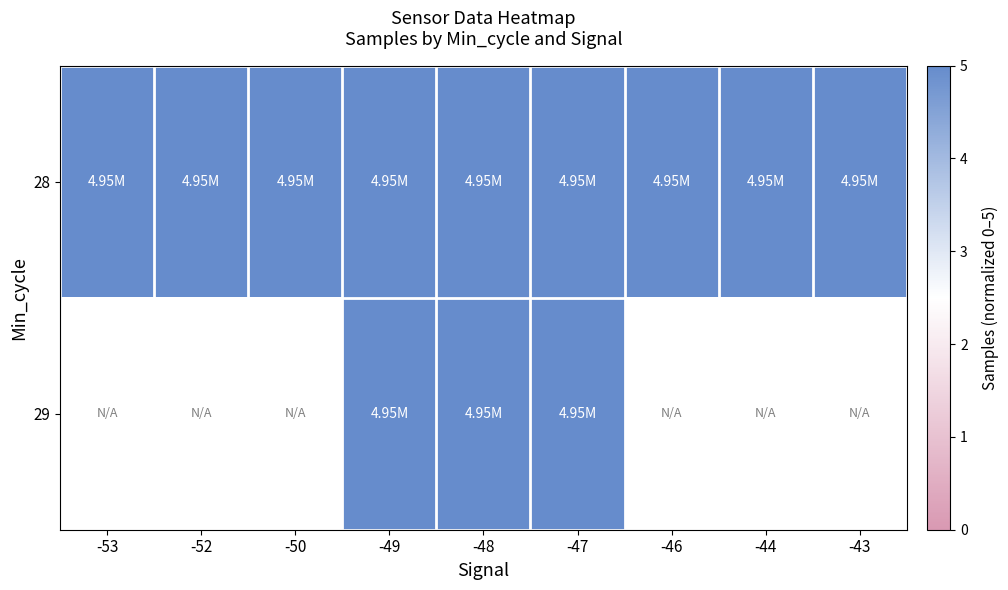

What is the sum of all 28 values?

45.0